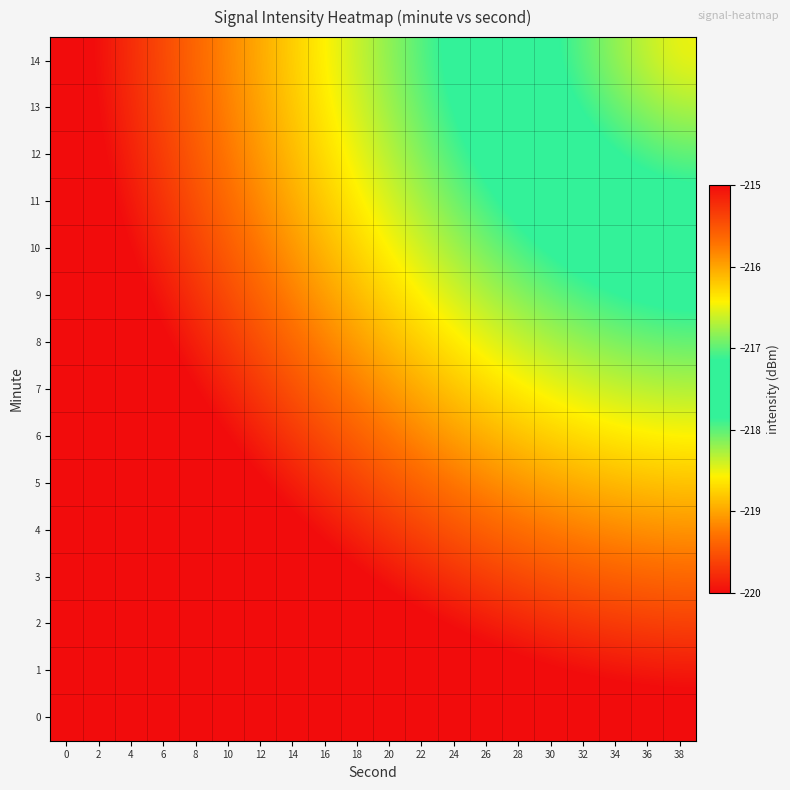

What is the difference between the highest and lowest values at 24?

2.7